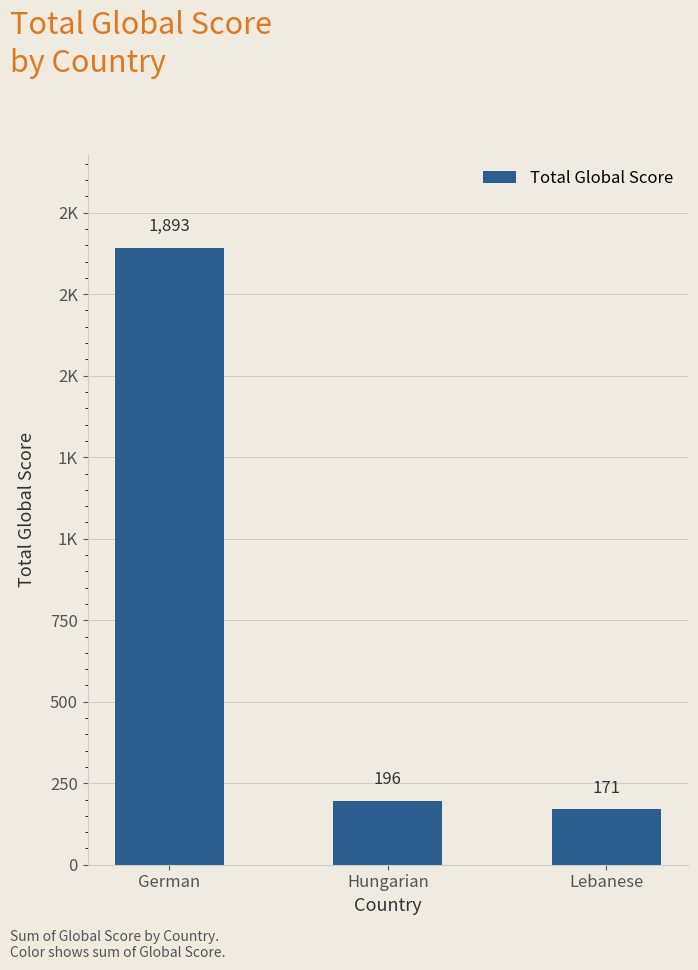

Rank the categories by value from highest to lowest.

German, Hungarian, Lebanese